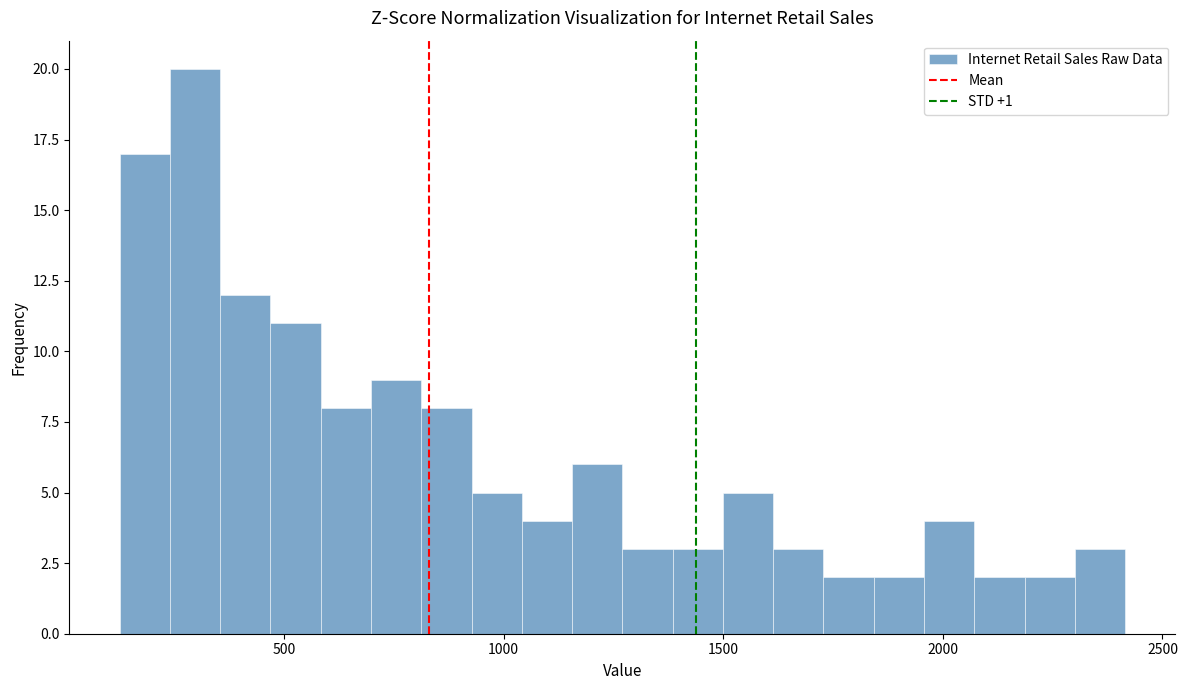

Read against the x-axis, roughly where is the centre of the tallest bar?

300